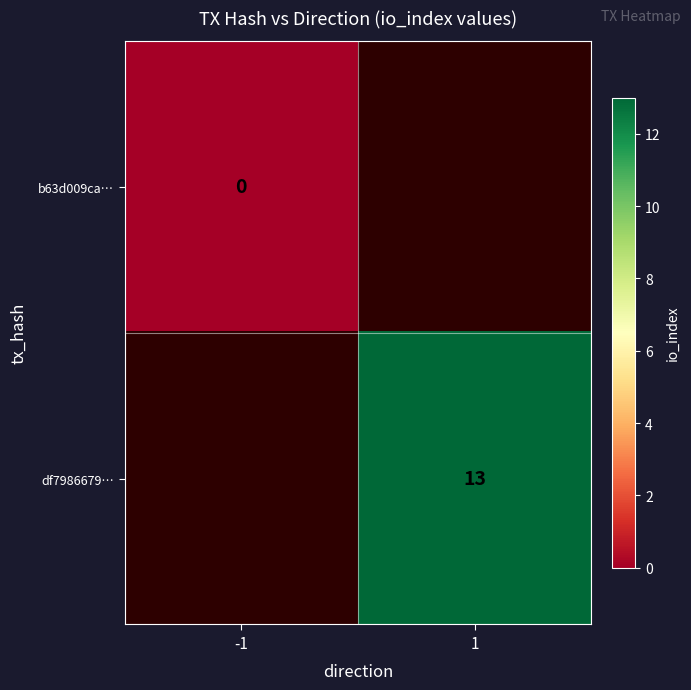

Is it true that df7986679… equals 13 at 1?

True